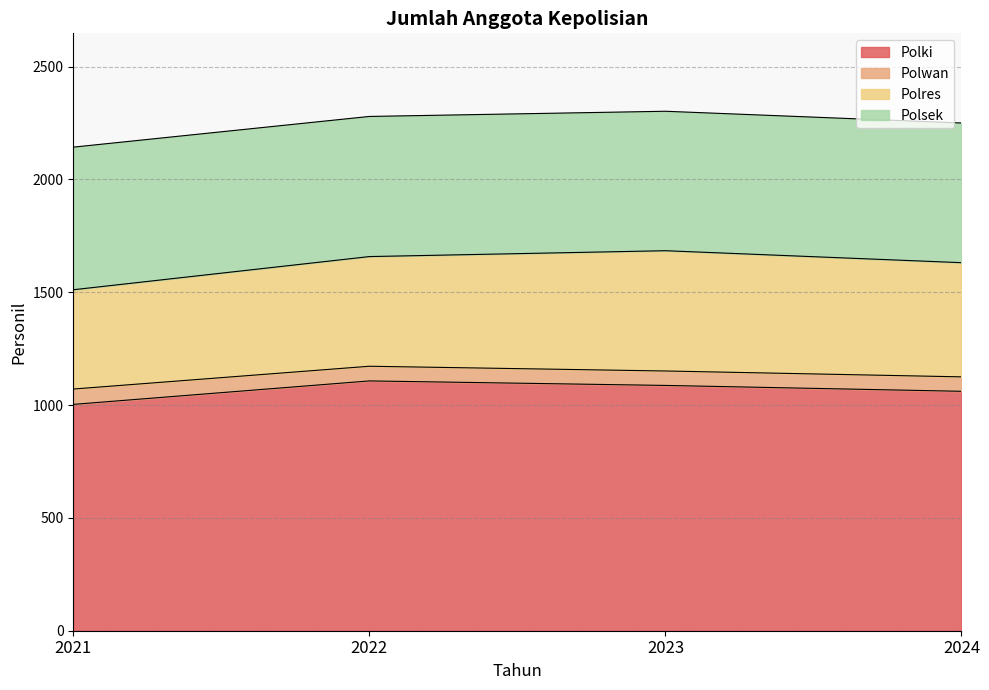

How many values in the Polres series exceed 506?

1